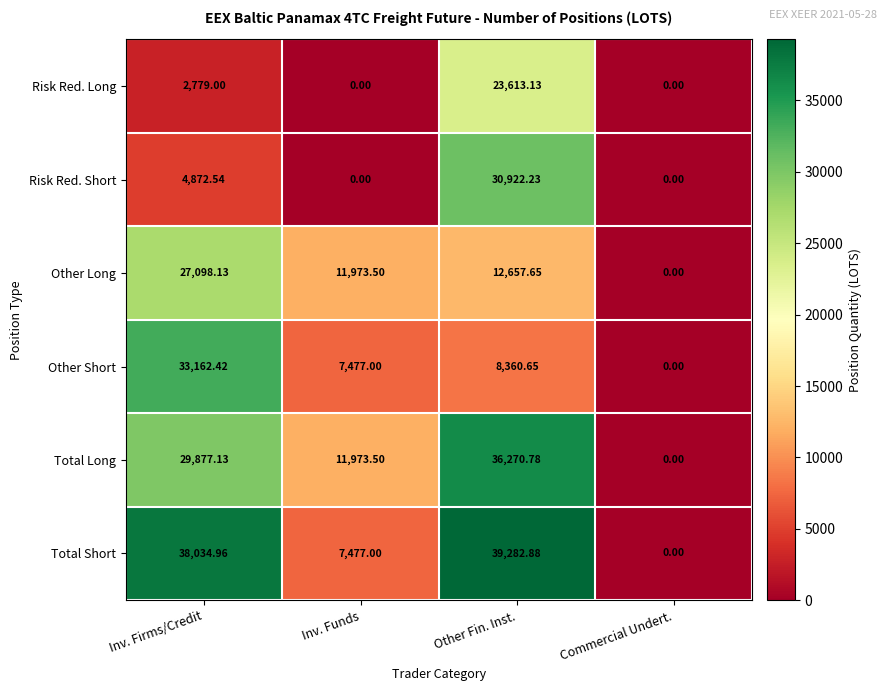

Where does the Risk Red. Short series first go above 4872?

Inv. Firms/Credit